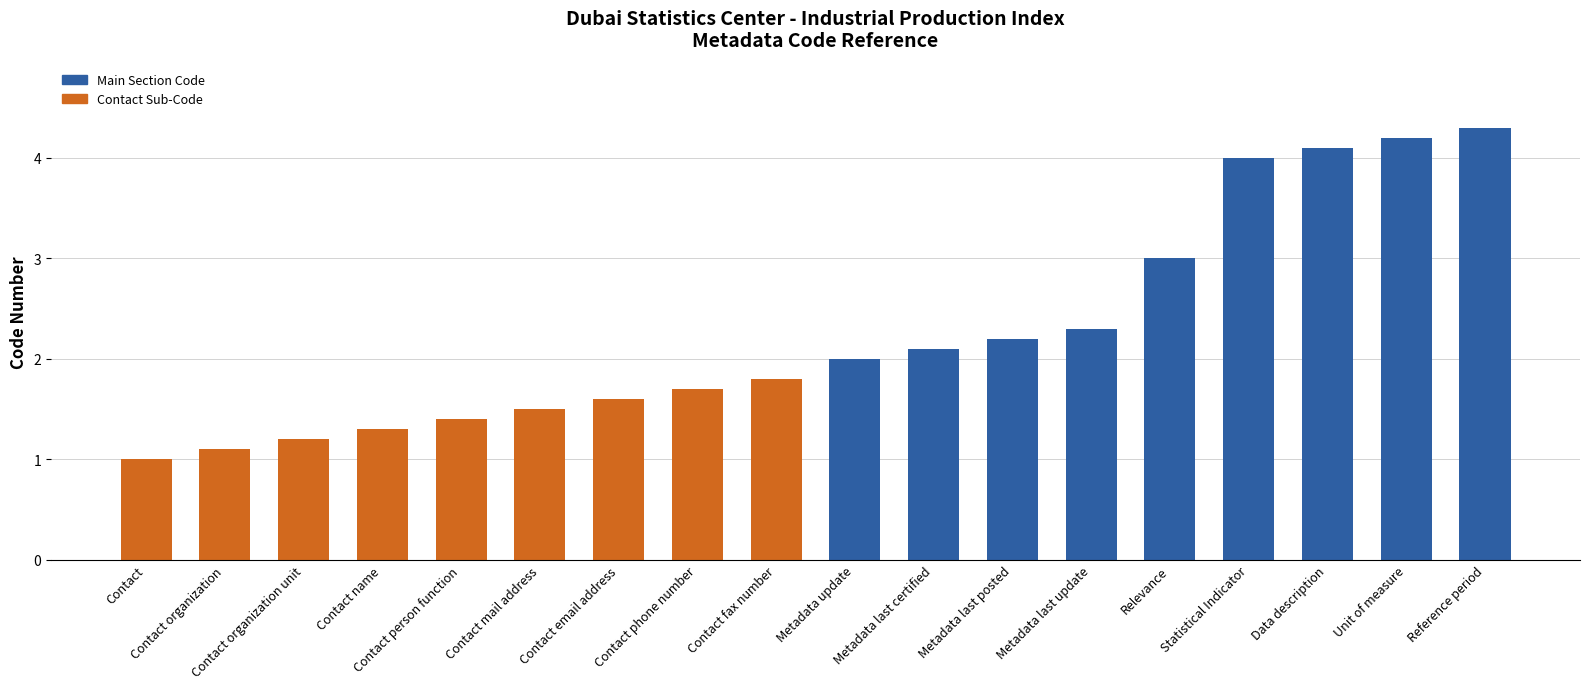

Which has a higher value, Contact organization unit or Contact?

Contact organization unit